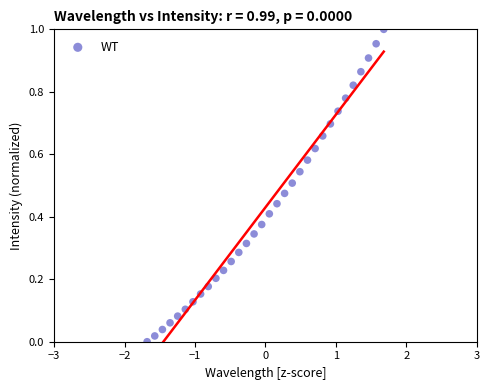

What is the range of X values (max minus min)?

3.4